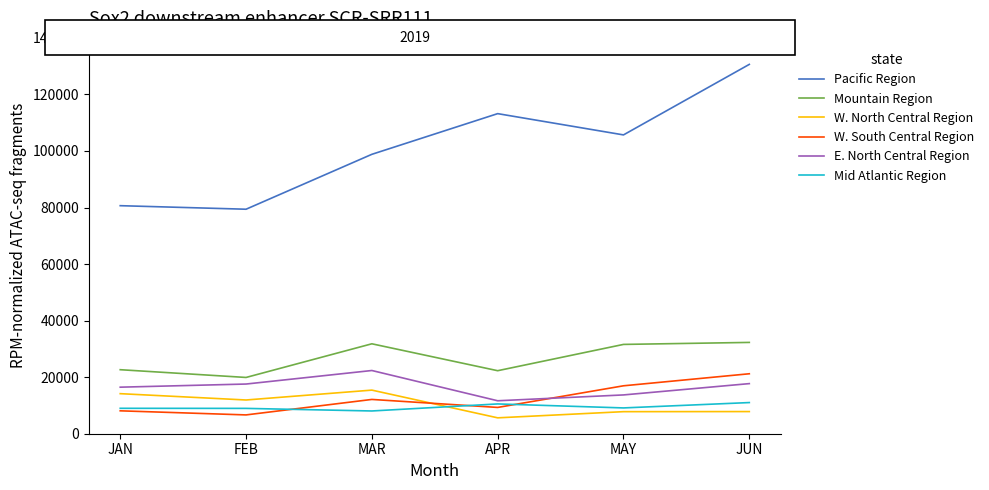

List the series in order of their peak value, lowest first.

Mid Atlantic Region, W. North Central Region, W. South Central Region, E. North Central Region, Mountain Region, Pacific Region